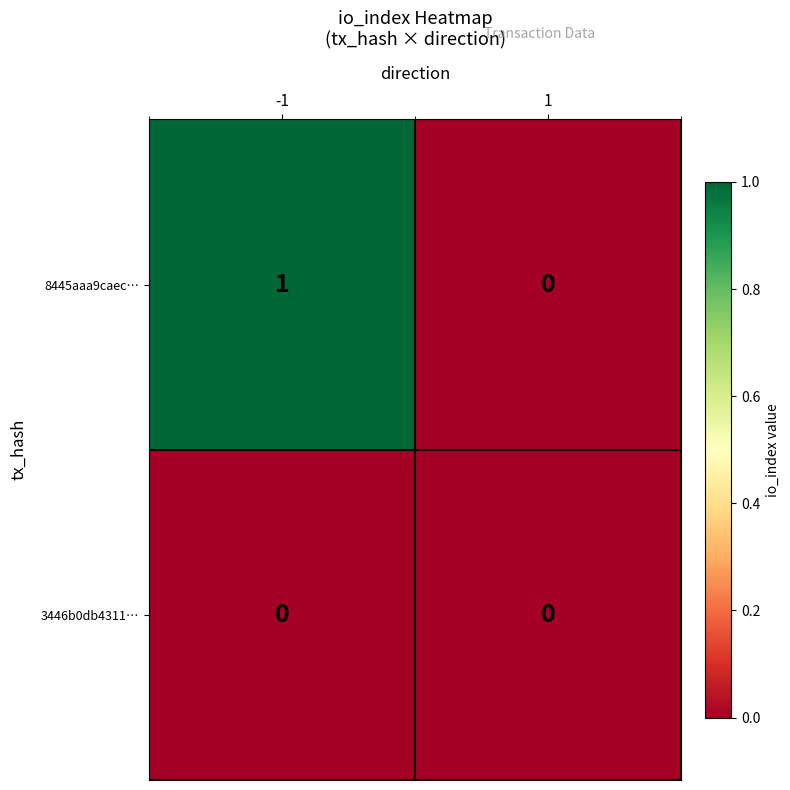

How many distinct data groups are displayed?

2